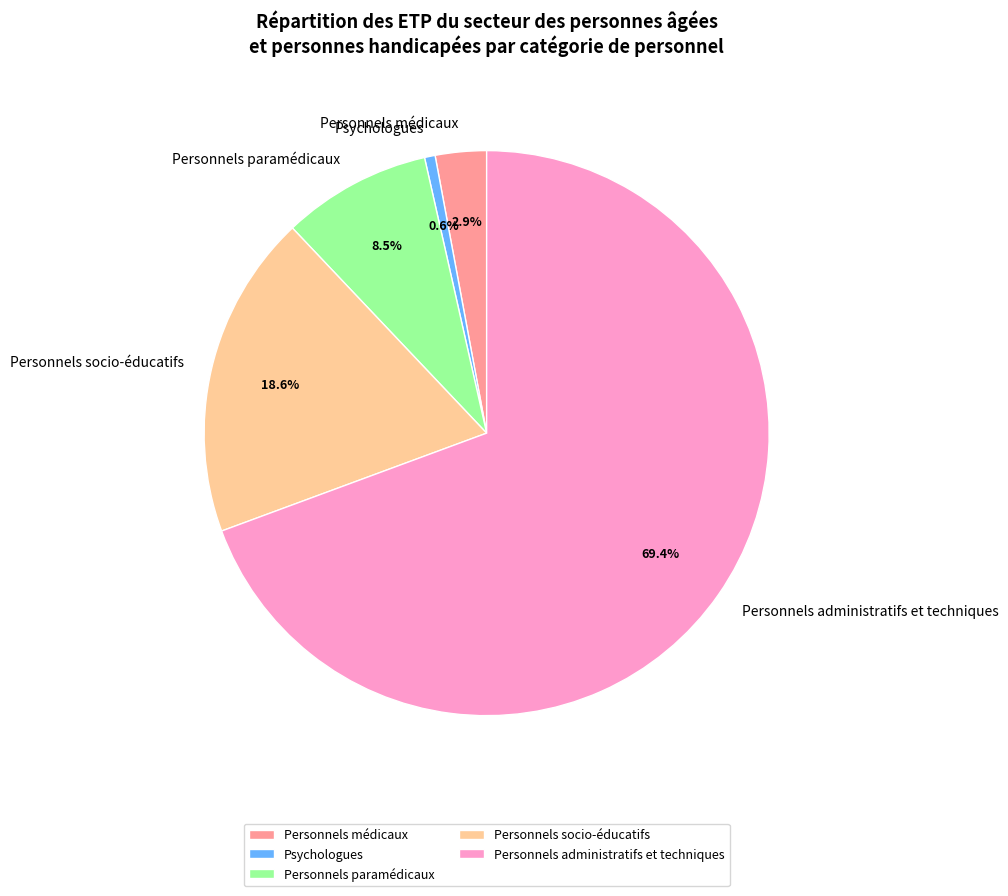

Which slice represents more than half of the pie?

Personnels administratifs et techniques